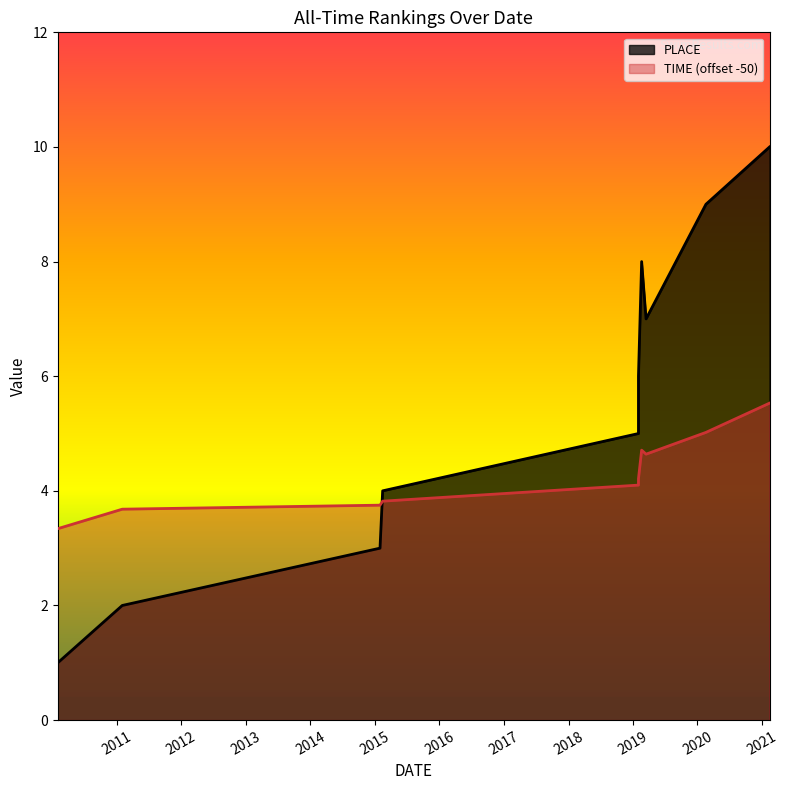

At how many categories does at least one series exceed 7?

3